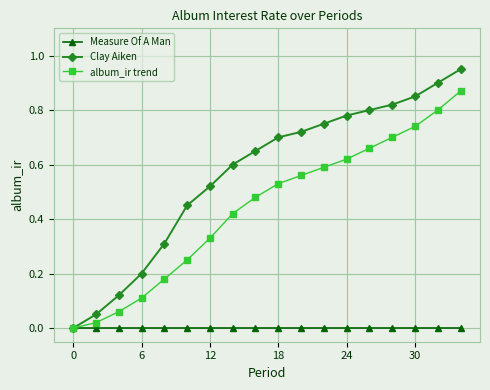

True or false: album_ir trend has more than 1 points higher than both neighbors.

False